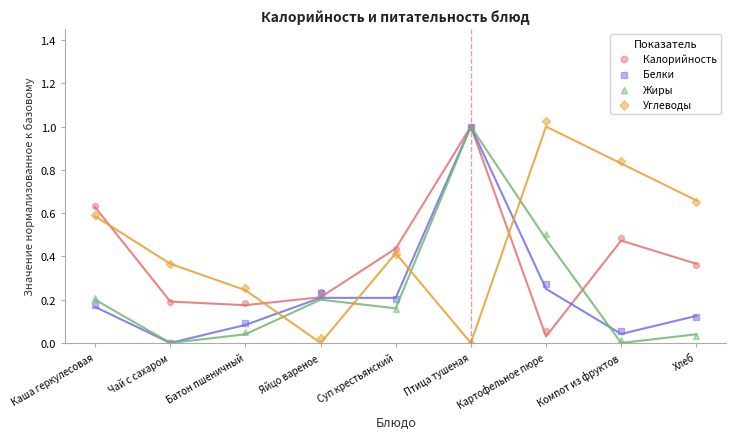

Which series has the widest spread of Y values?

Углеводы